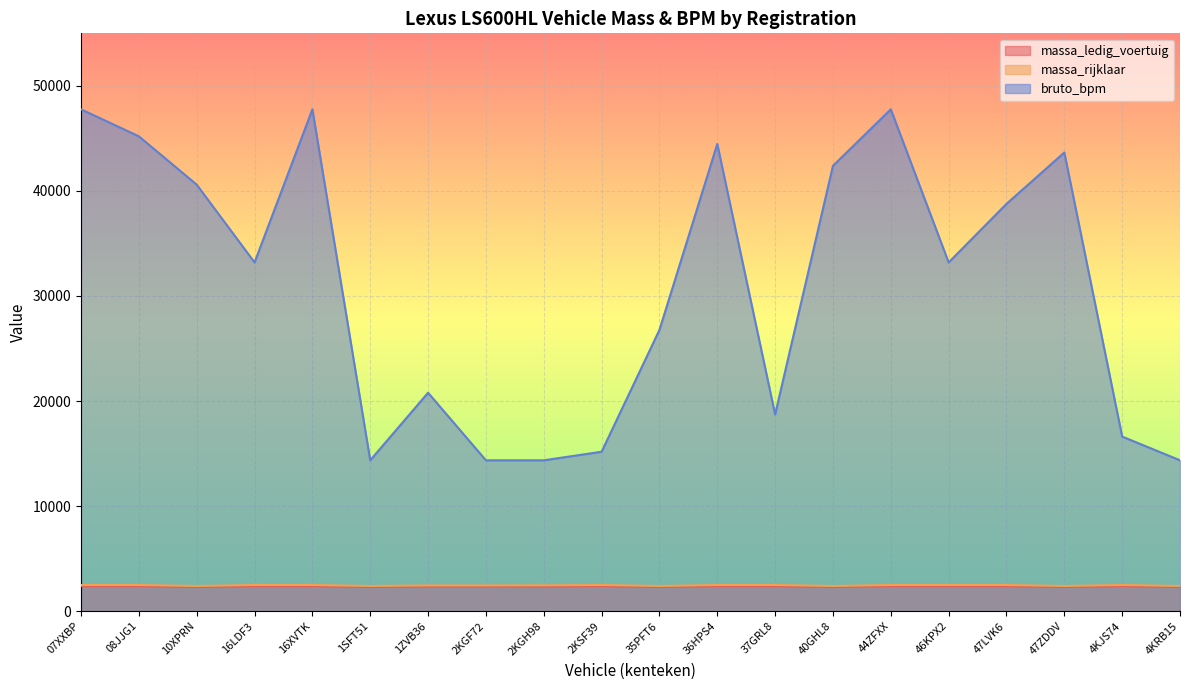

The value of massa_rijklaar at 47LVK6 is 901. True or false?

False